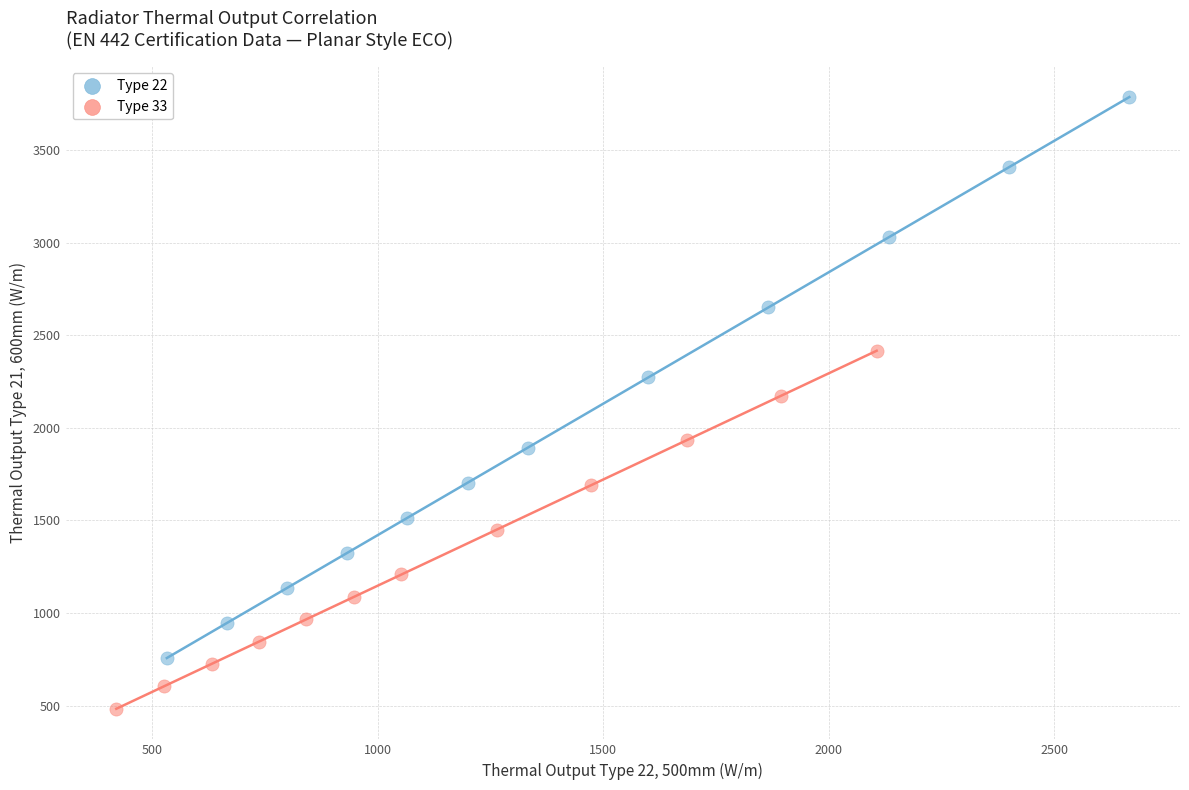

Which series contains the highest Y value?

Type 22